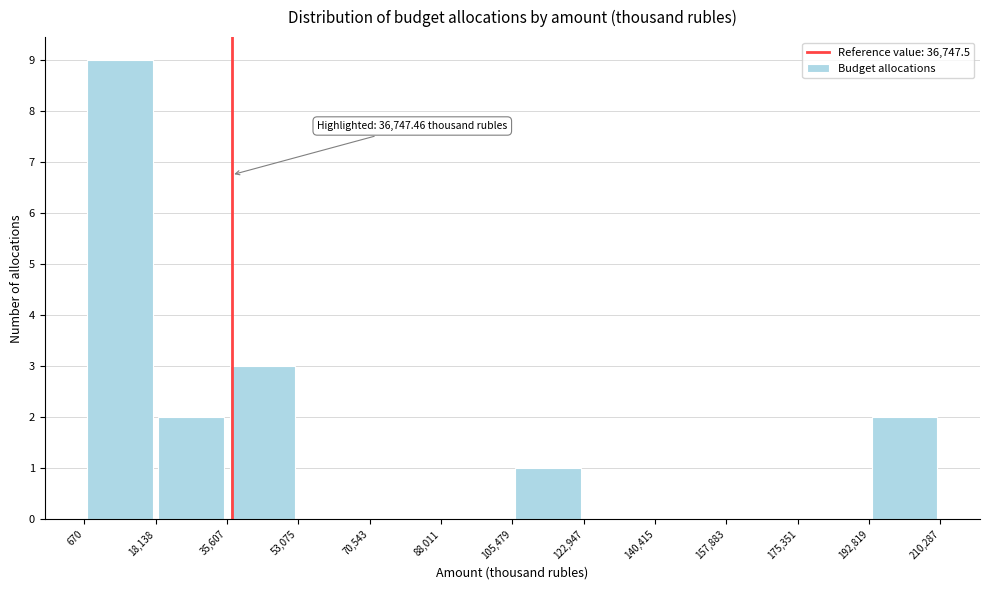

Which range on the x-axis has the tallest bar?

670 to 18,138